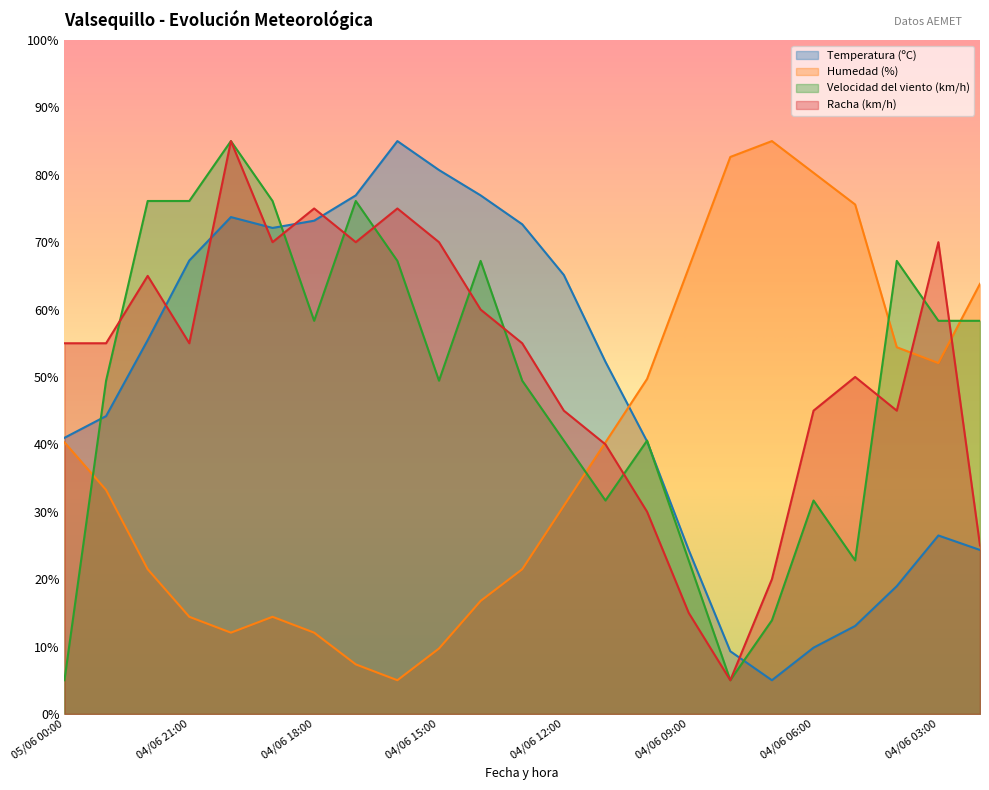

The Temperatura (ºC) series shows 52.2 at 04/06 11:00. True or false?

True